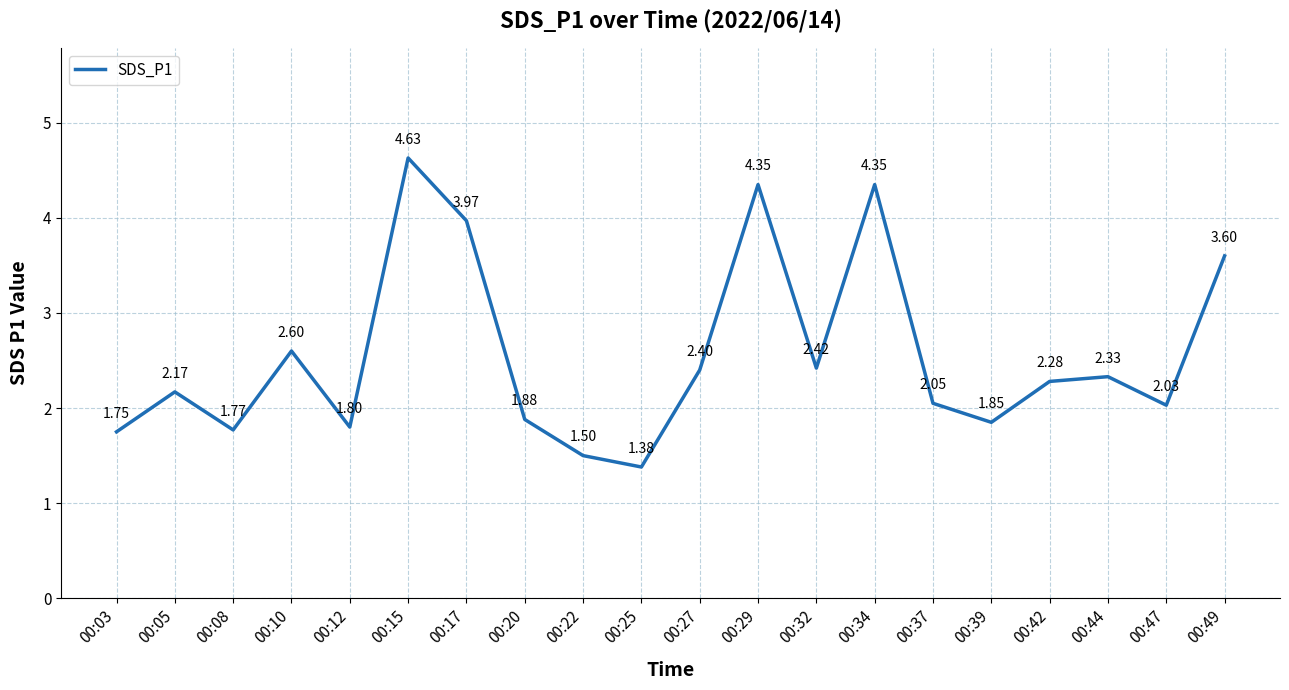

What is the change in value from 00:03 to 00:34?

+2.6